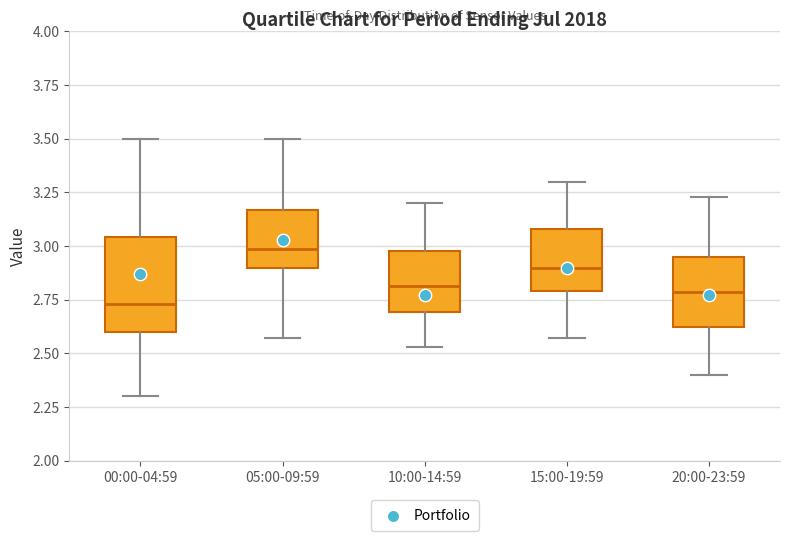

Which box is the tallest, from its lower edge to its upper edge?

00:00-04:59